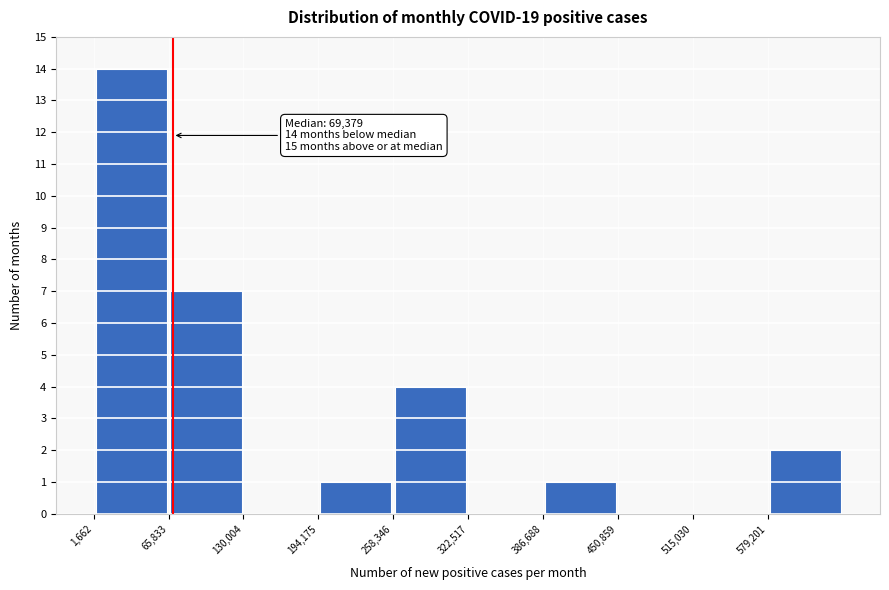

Over which range of the x-axis is the bar tallest?

0 to 70000